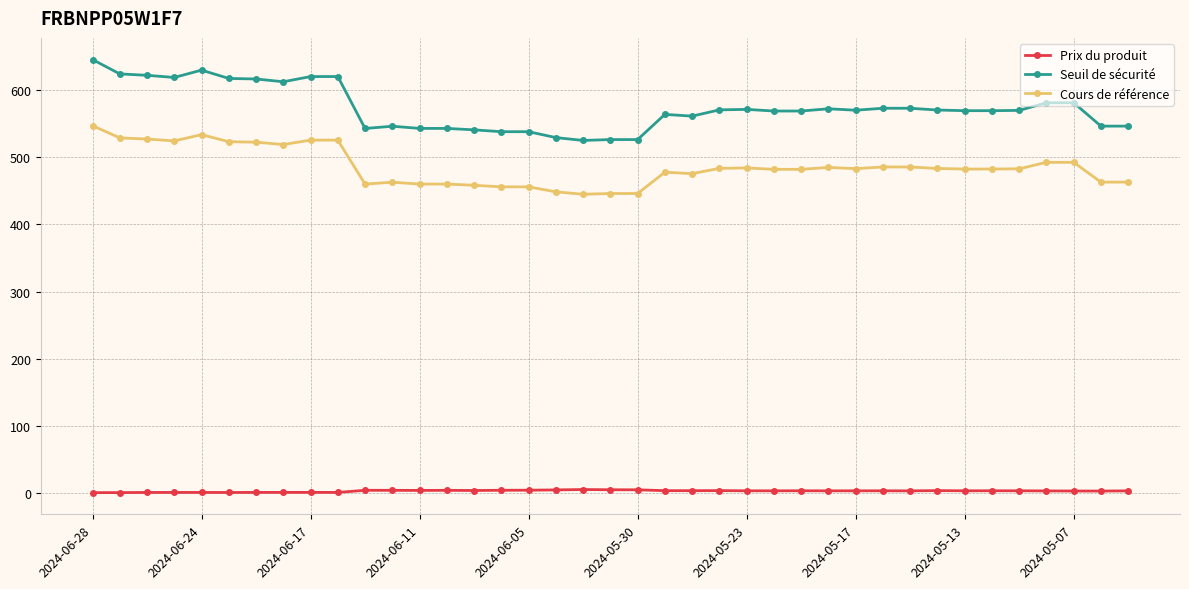

List the series in order of their overall mean, lowest first.

Prix du produit, Cours de référence, Seuil de sécurité